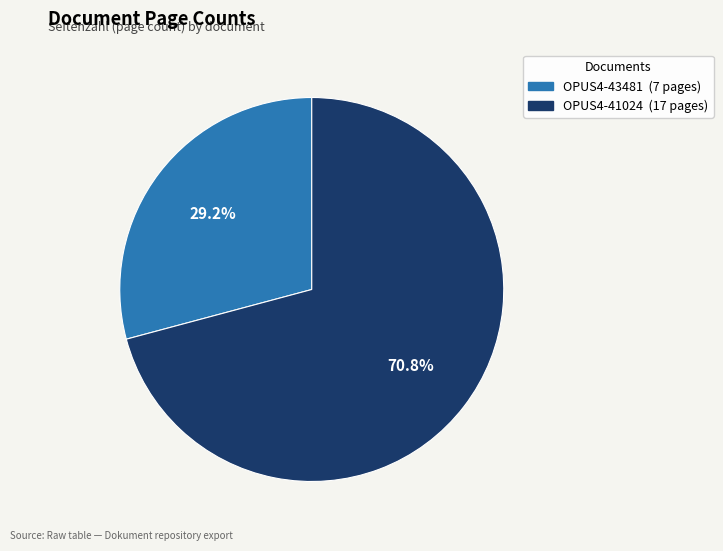

What is the ratio of the value at OPUS4-41024 to the value at OPUS4-43481?

2.4